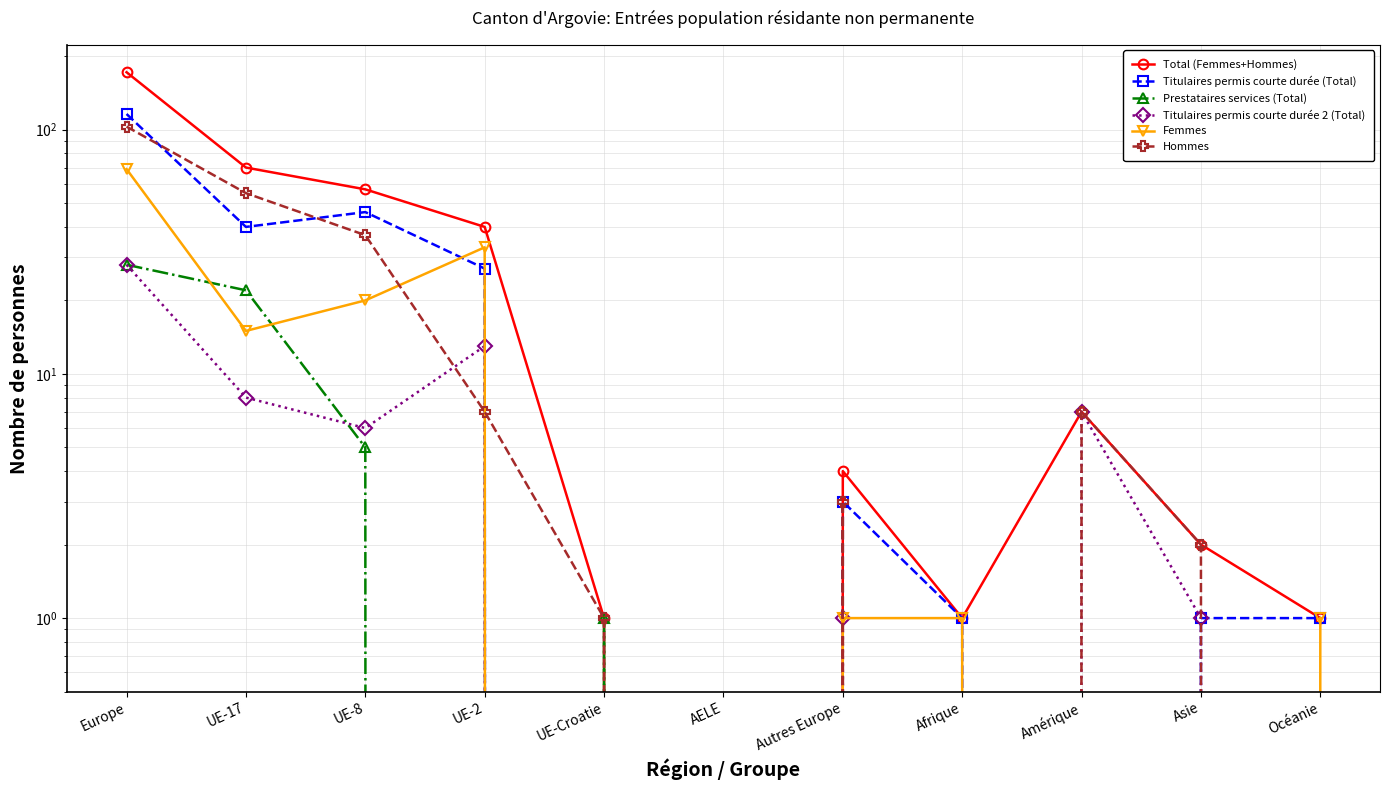

Where is the first local maximum for Hommes?

Autres Europe